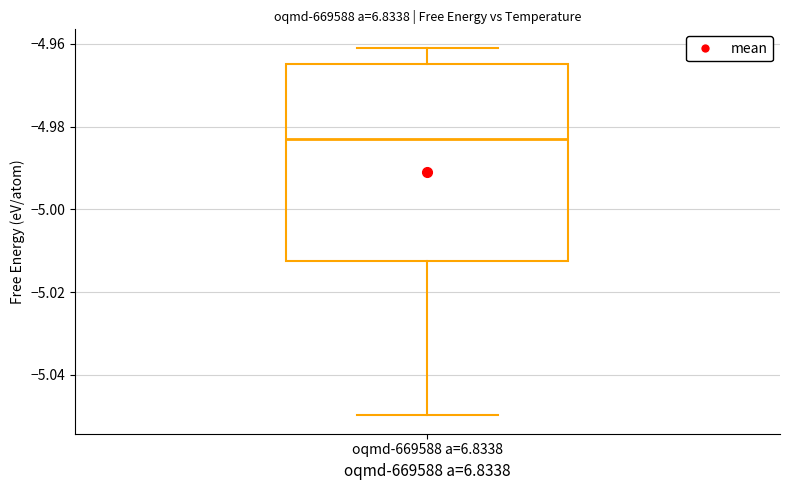

Transcribe this box plot: give where the median line is, the range the box spans, and where the two whiskers end, as read against the y-axis. The values are not printed on the chart, so give them approximately, as read against the axis.

median -4.984, box -5.012 to -4.964, whiskers -5.050 to -4.960